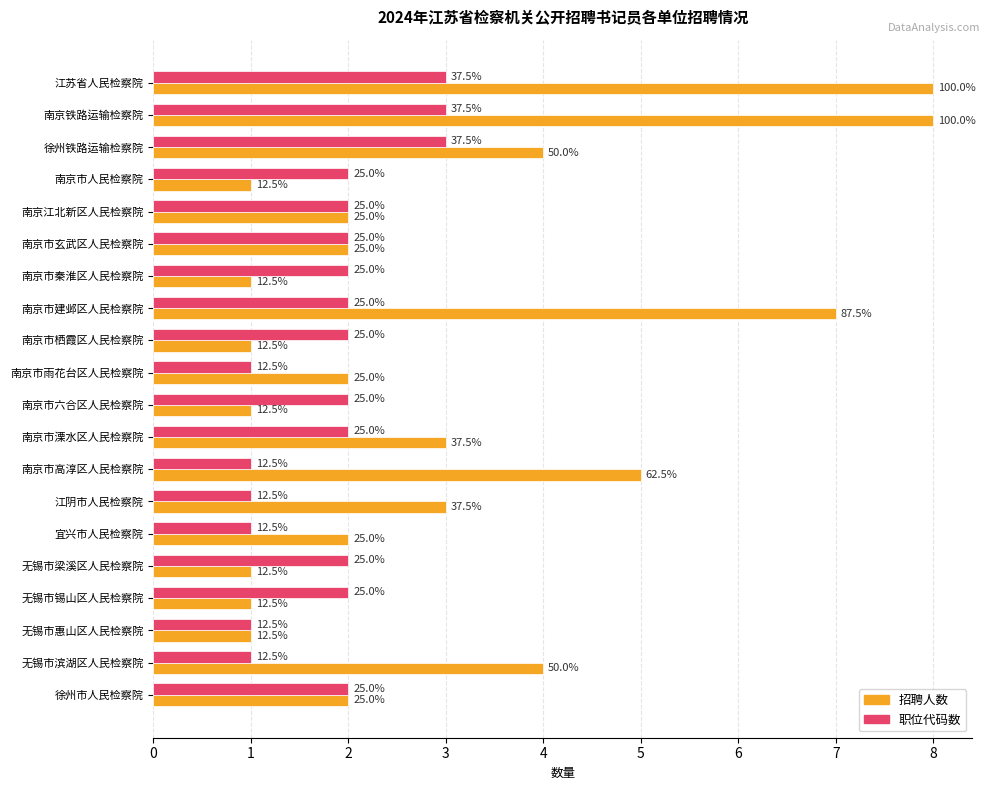

What are all the series names shown in the legend?

招聘人数, 职位代码数